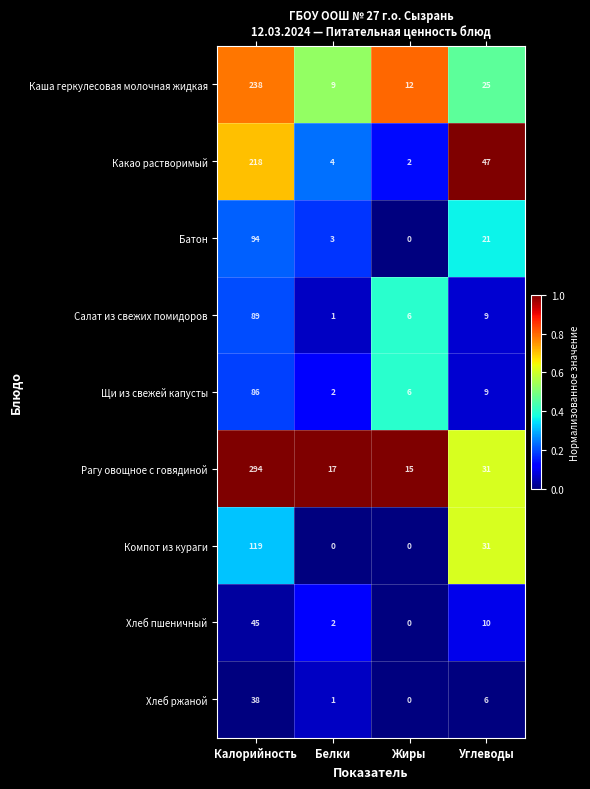

Which series has the widest spread of values?

Рагу овощное с говядиной